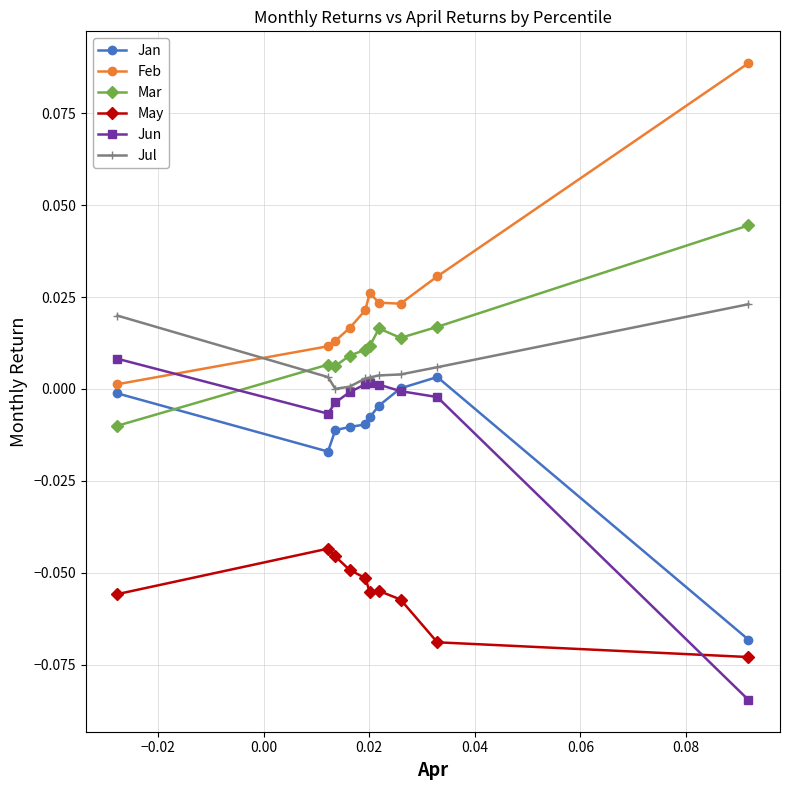

What is the sum of all May values?

-0.6